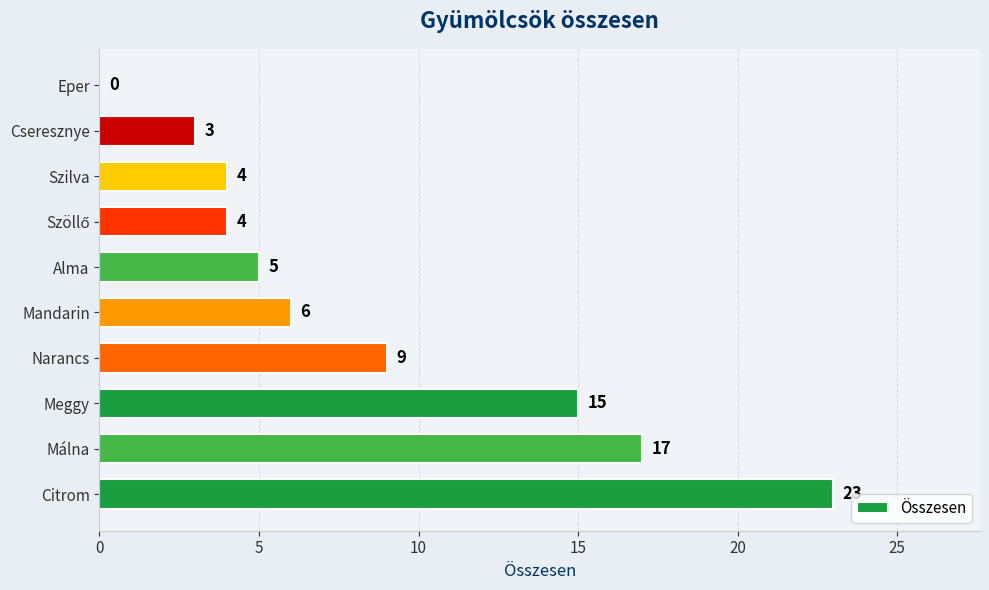

Which has a higher value, Málna or Citrom?

Citrom